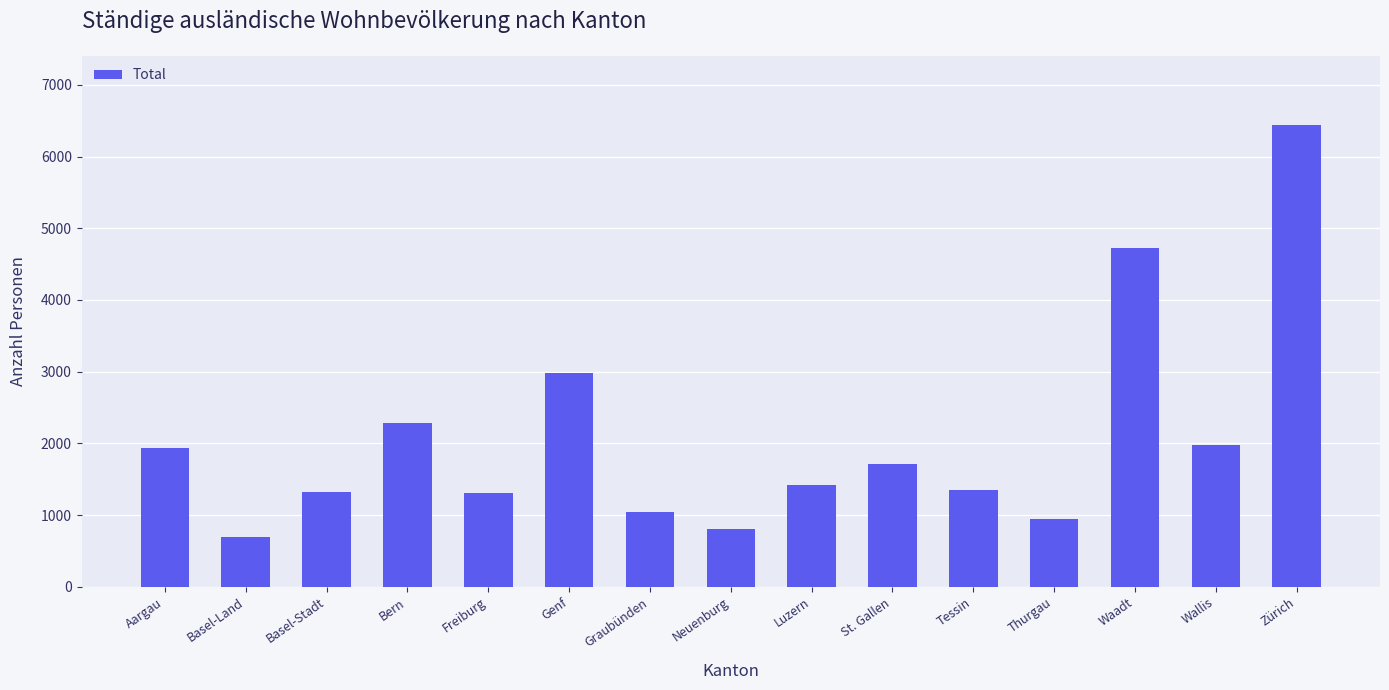

Which label corresponds to the smallest value in the chart?

Basel-Land